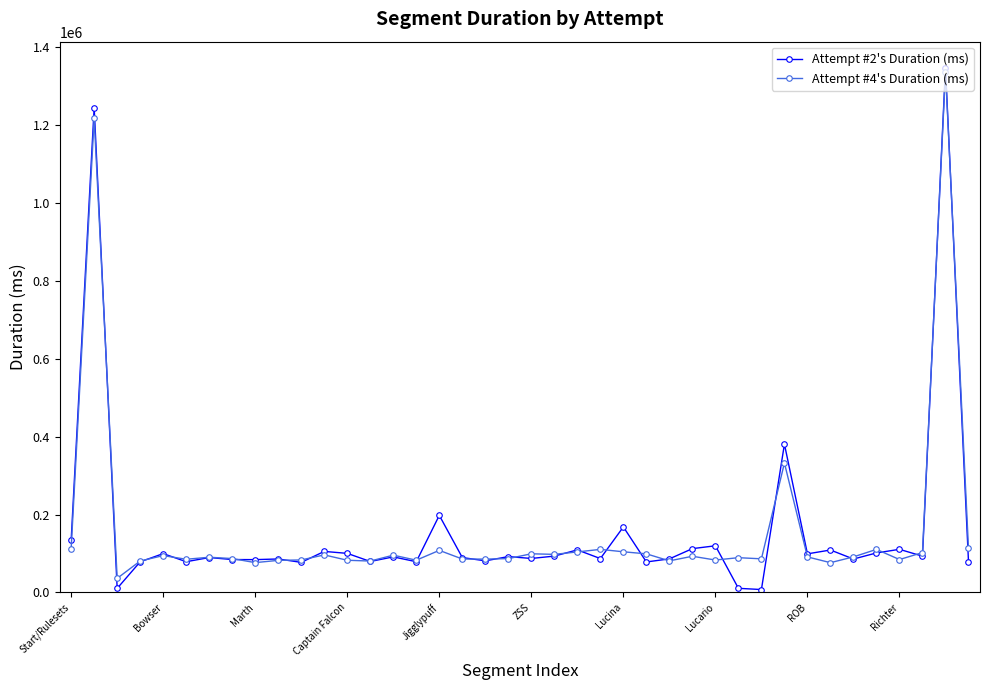

What is the greatest value displayed?

1346374